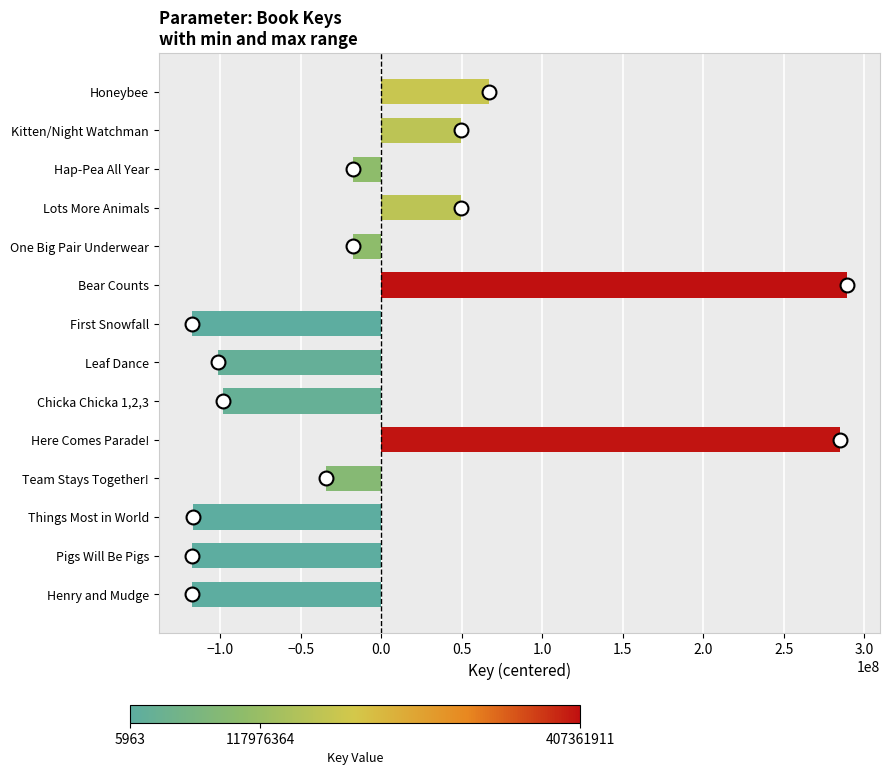

What is the value of the 5th bar from the top?

-17334766.3